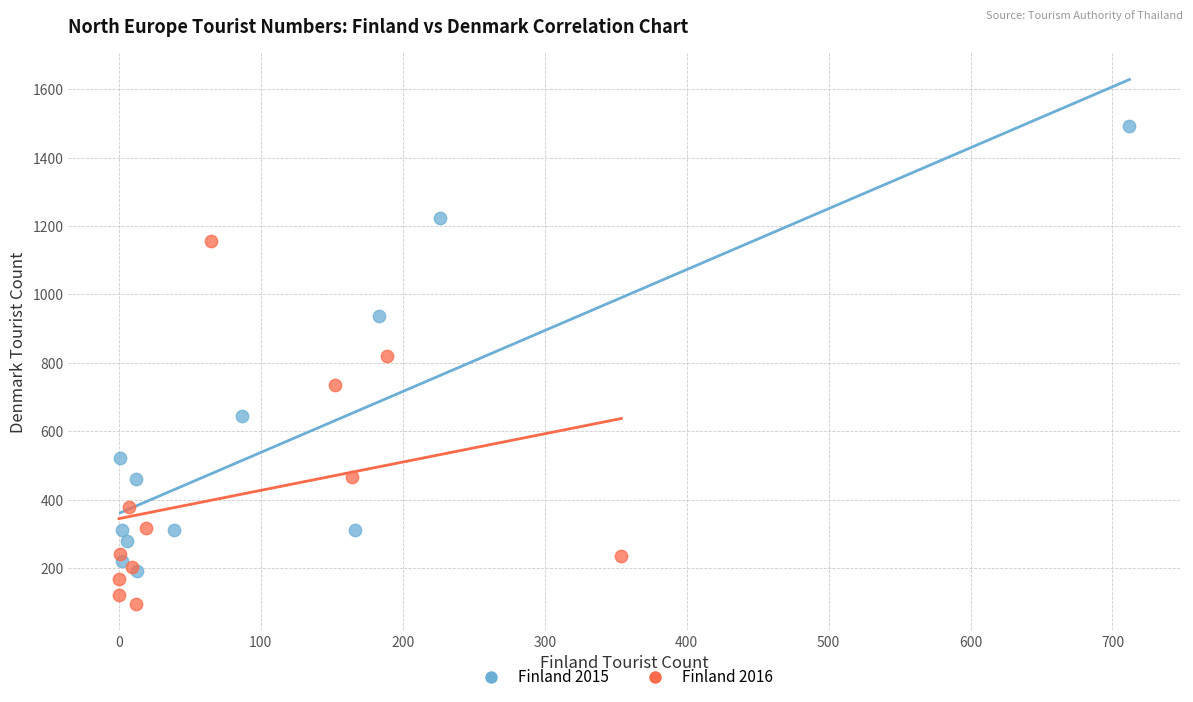

Which series has the largest Y range (max minus min)?

Finland 2015